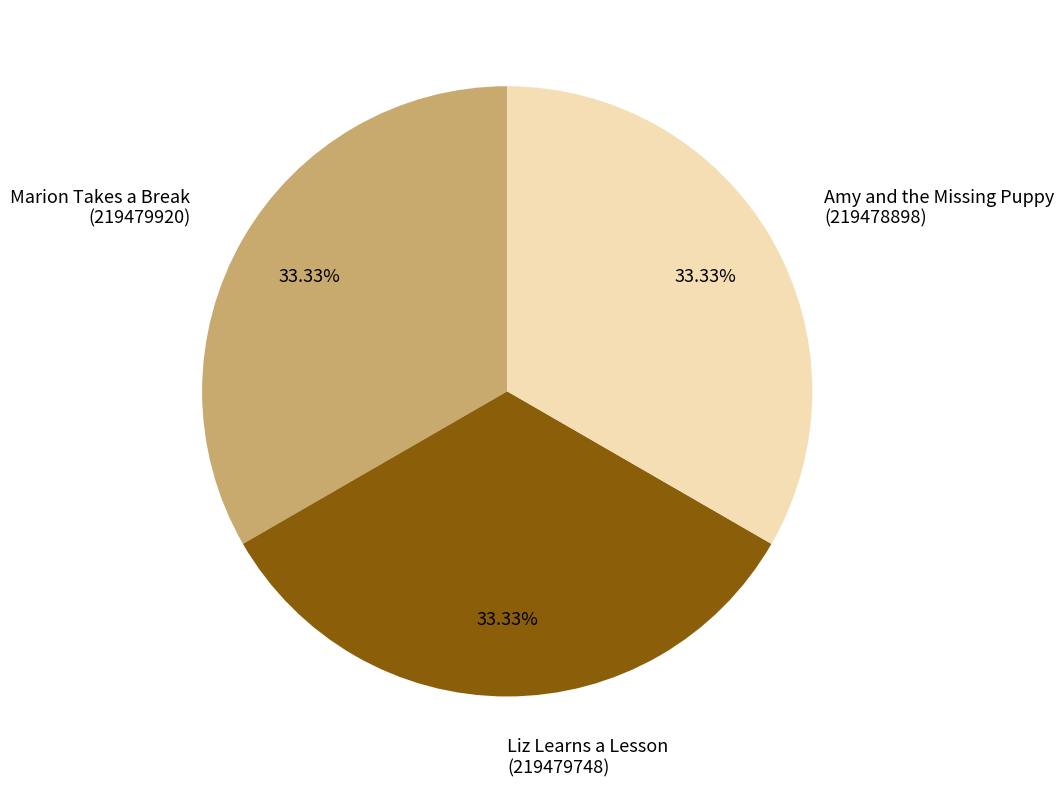

Is the sum of Marion Takes a Break (219479920) and Liz Learns a Lesson (219479748) greater than half?

Yes